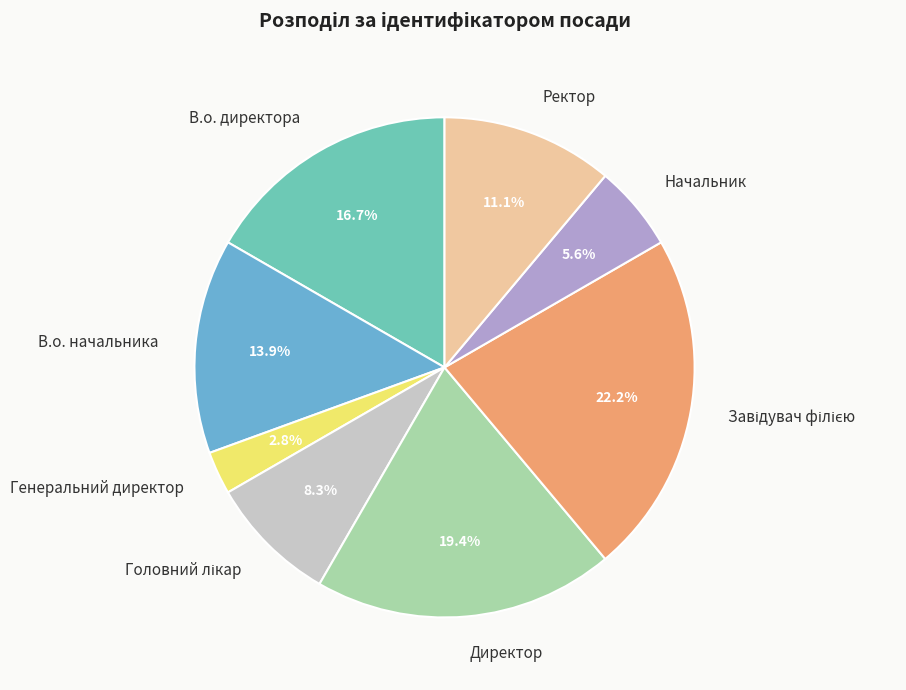

True or false: Начальник accounts for 6% of the total.

True